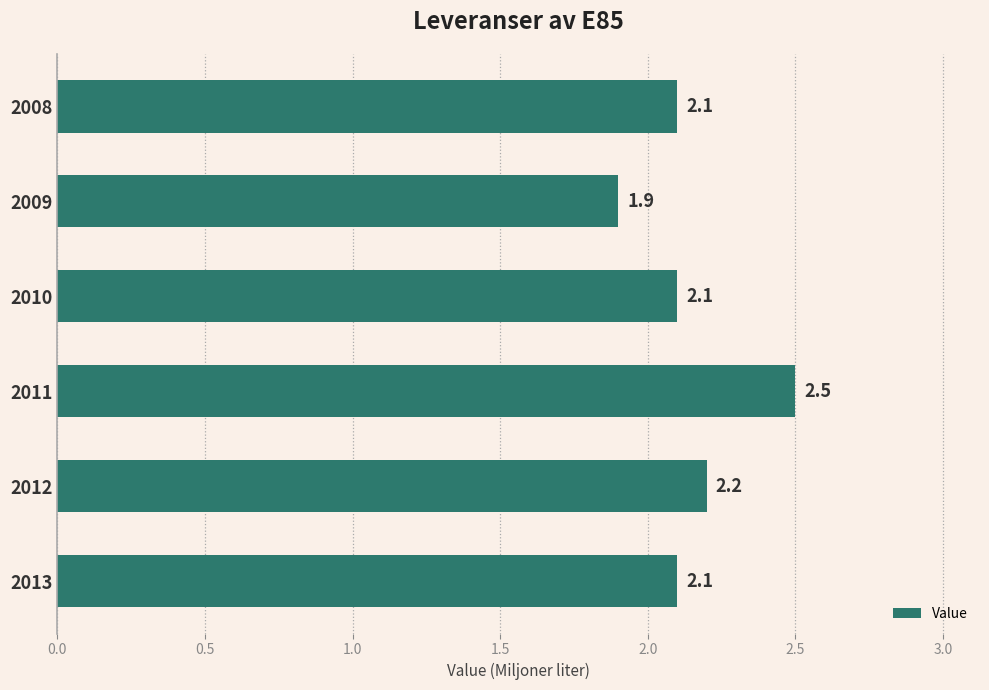

The value at 2008 is 1.1. True or false?

False